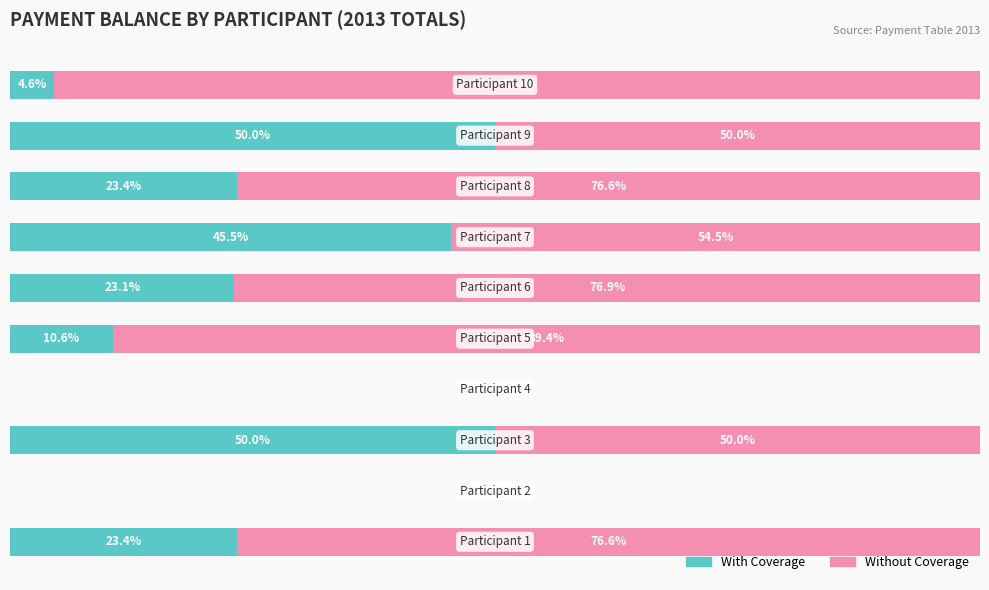

What is the value of the Without Coverage bar at the 6th from the left?

76.9